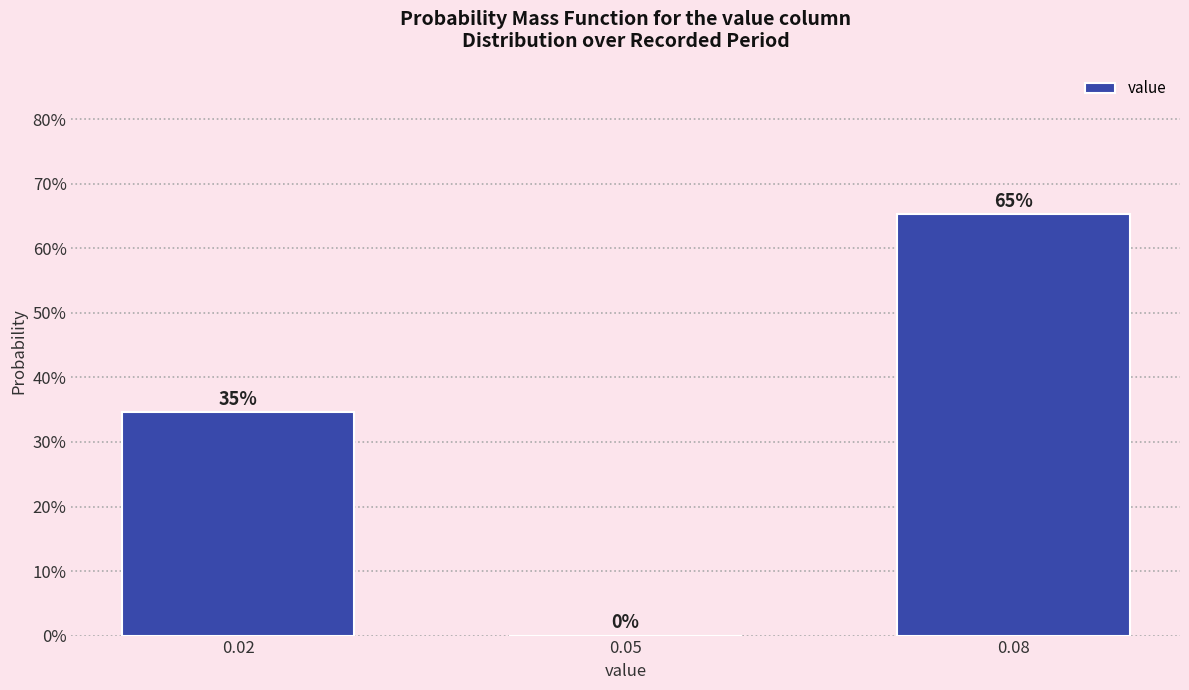

Are the bars horizontal?

No